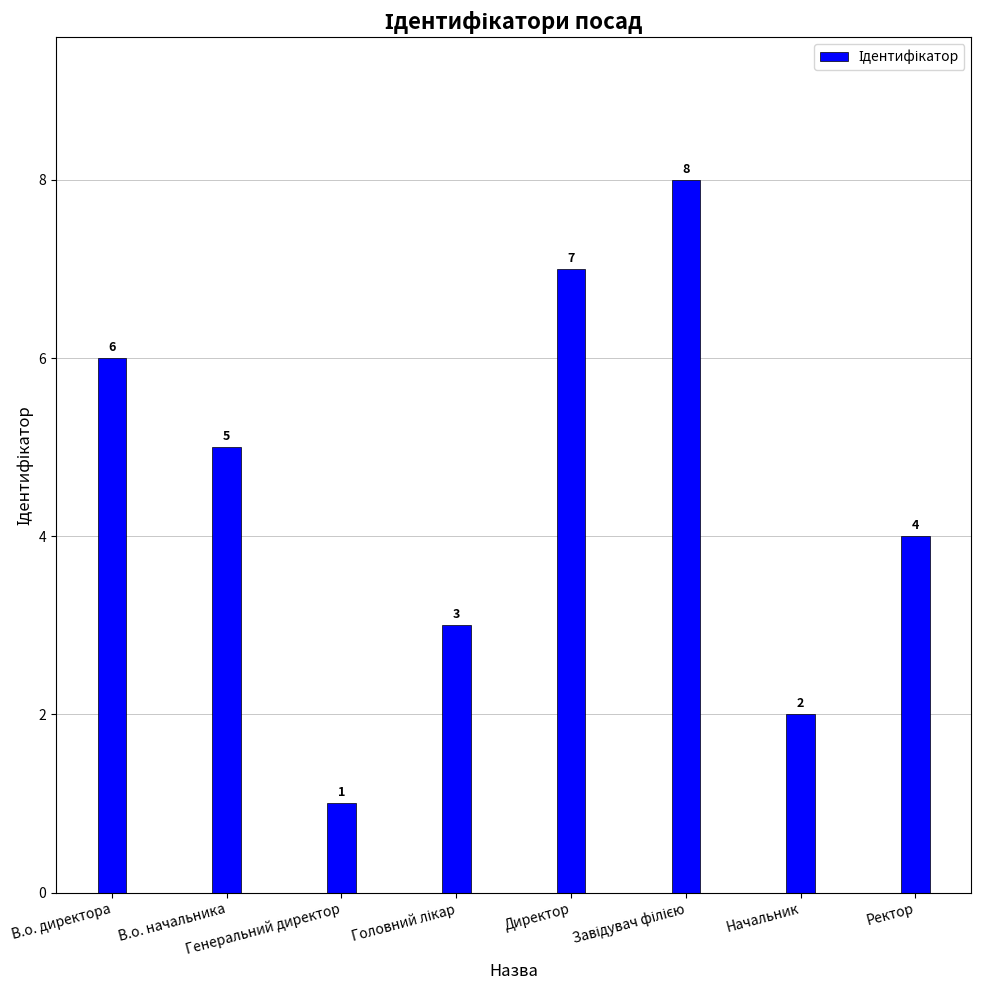

How many data points does each series have?

8